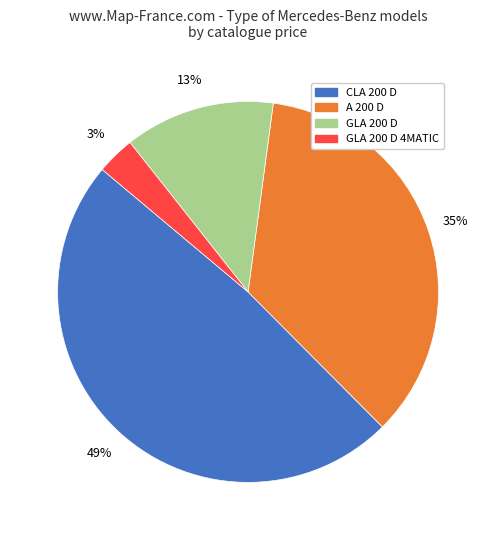

Is there a majority slice in this chart?

No